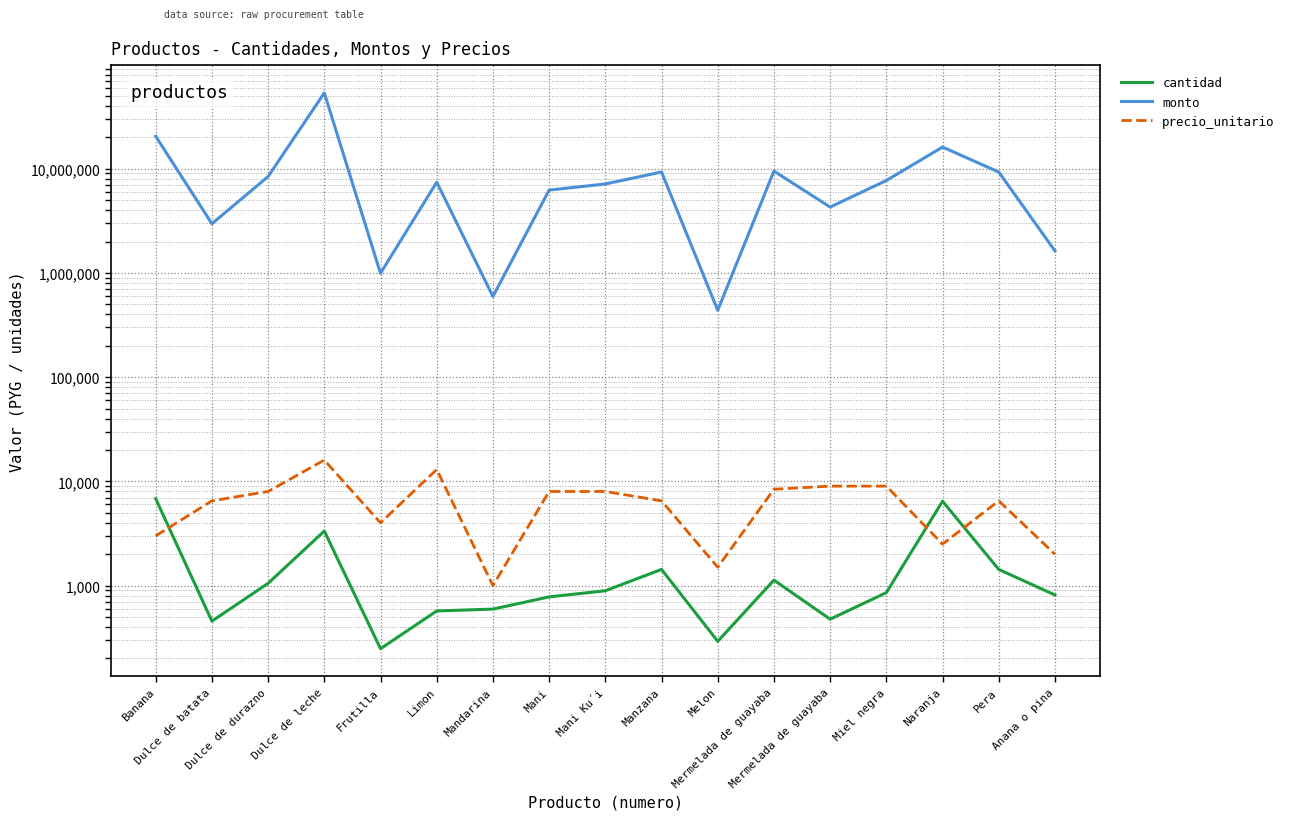

What is the spread (max minus min) of values at Mandarina?

594405